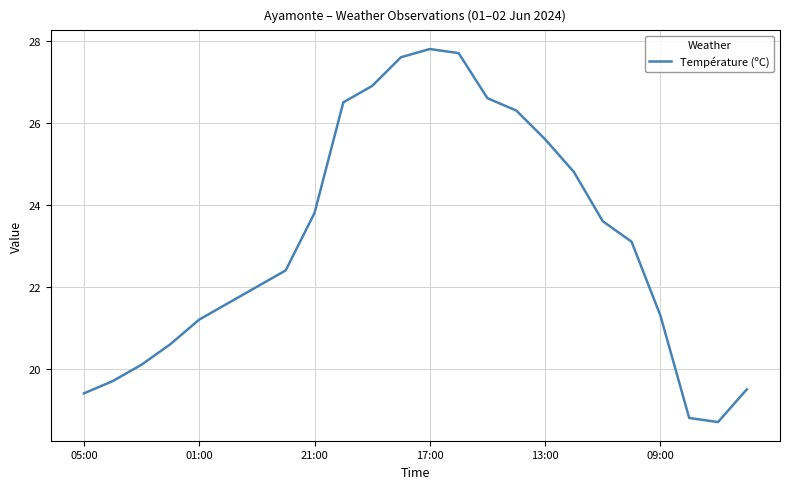

What is the minimum value shown in the chart?

18.7